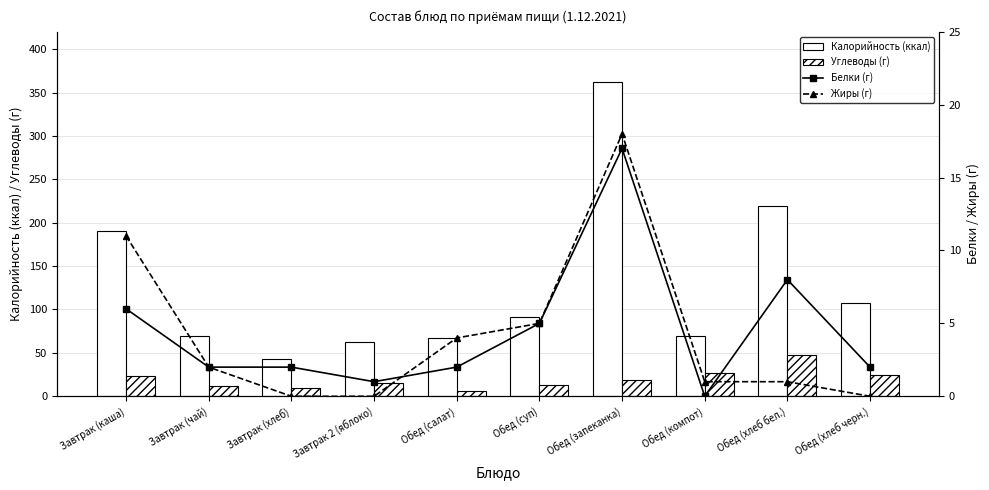

What is the sum of all Жиры (г) values?

42